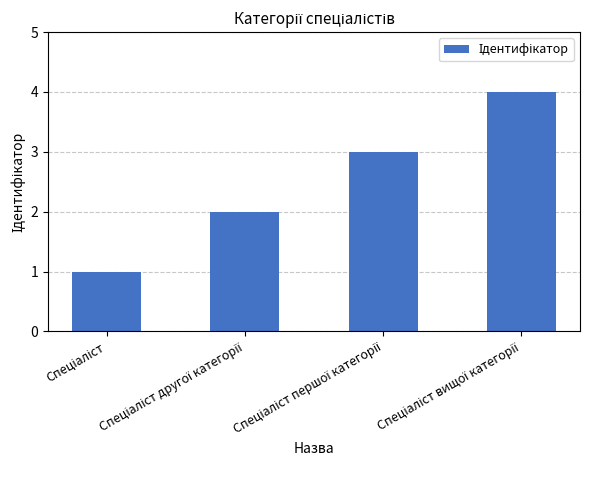

How many data points does each series have?

4